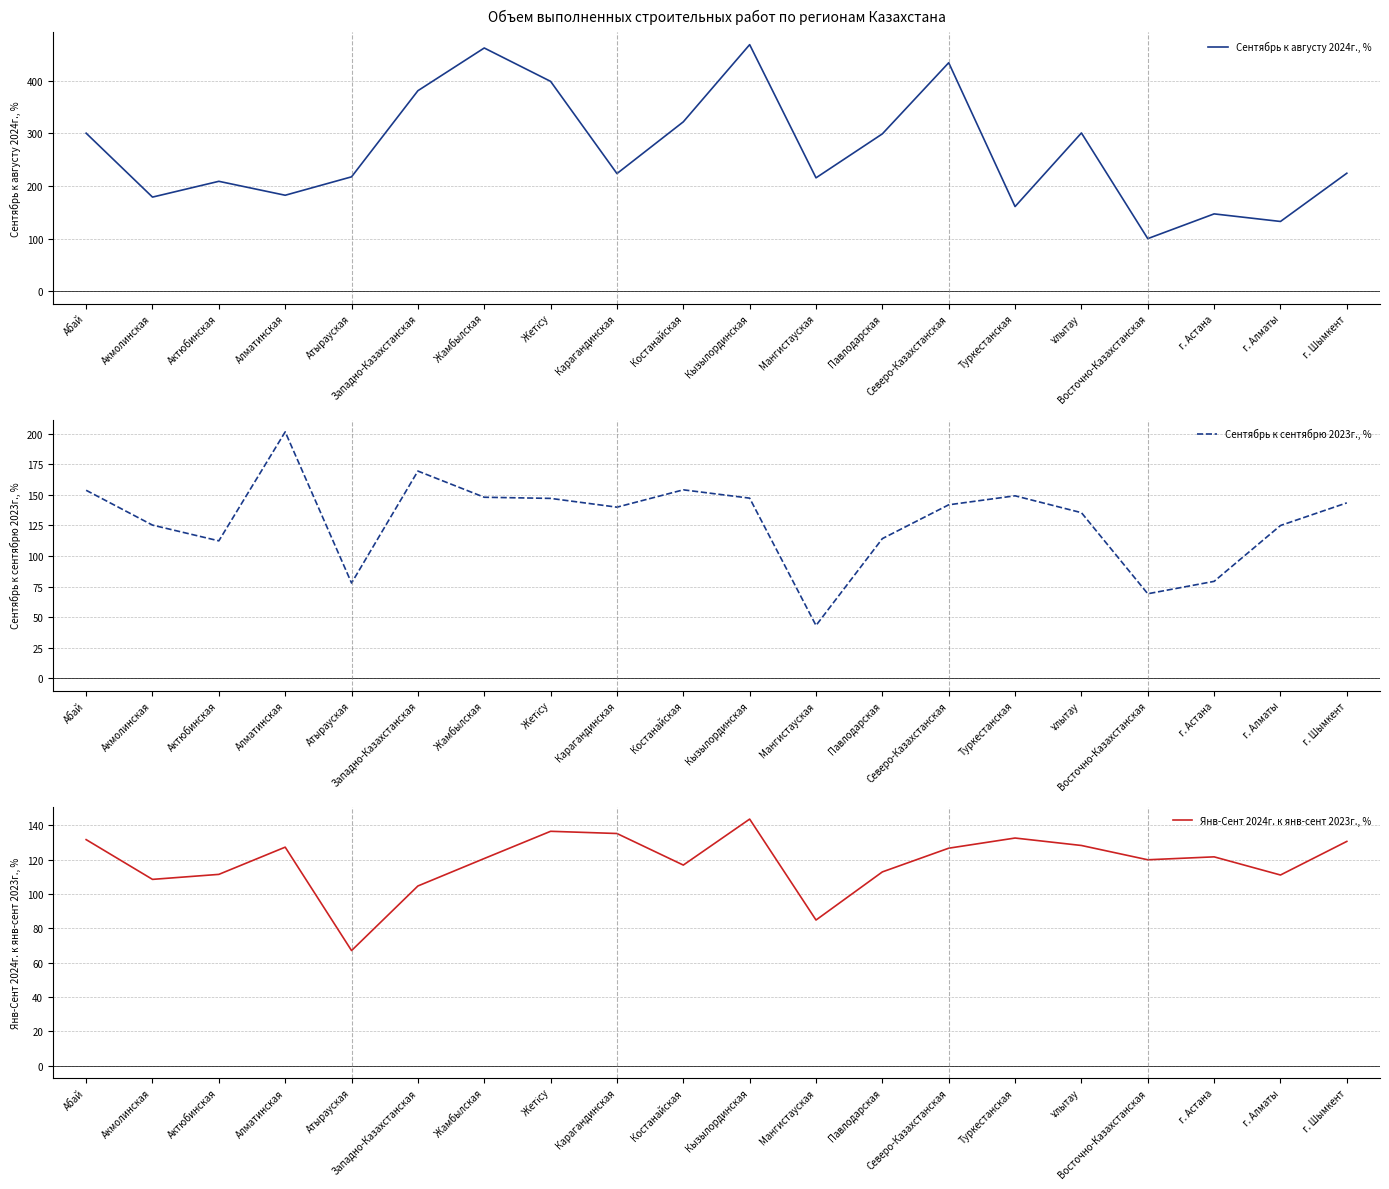

Which series changed the most between Жетісу and г. Алматы?

Сентябрь к августу 2024г., %